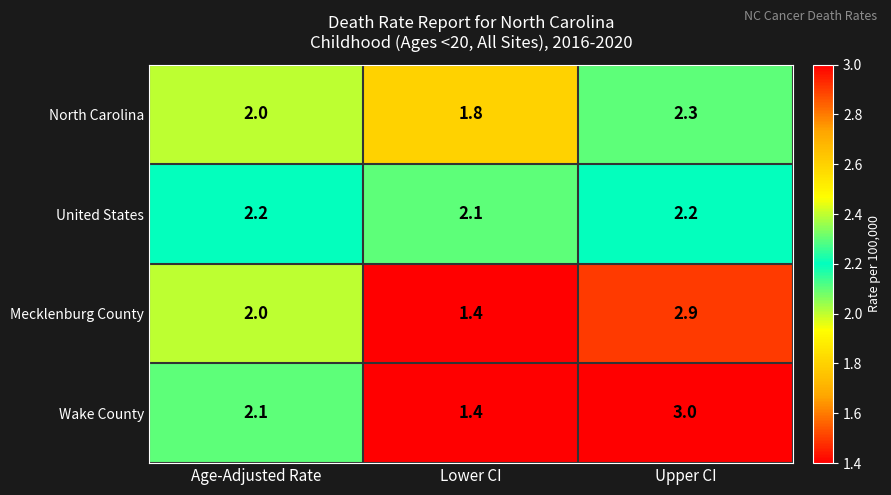

Read the North Carolina value at Upper CI.

2.3